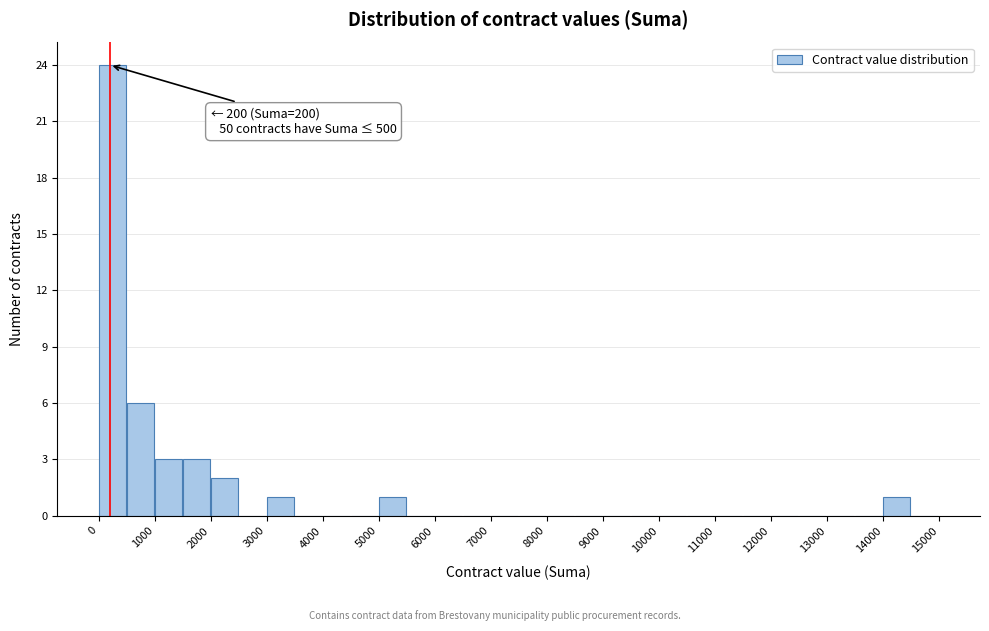

Over which range of the x-axis is the bar tallest?

0 to 500